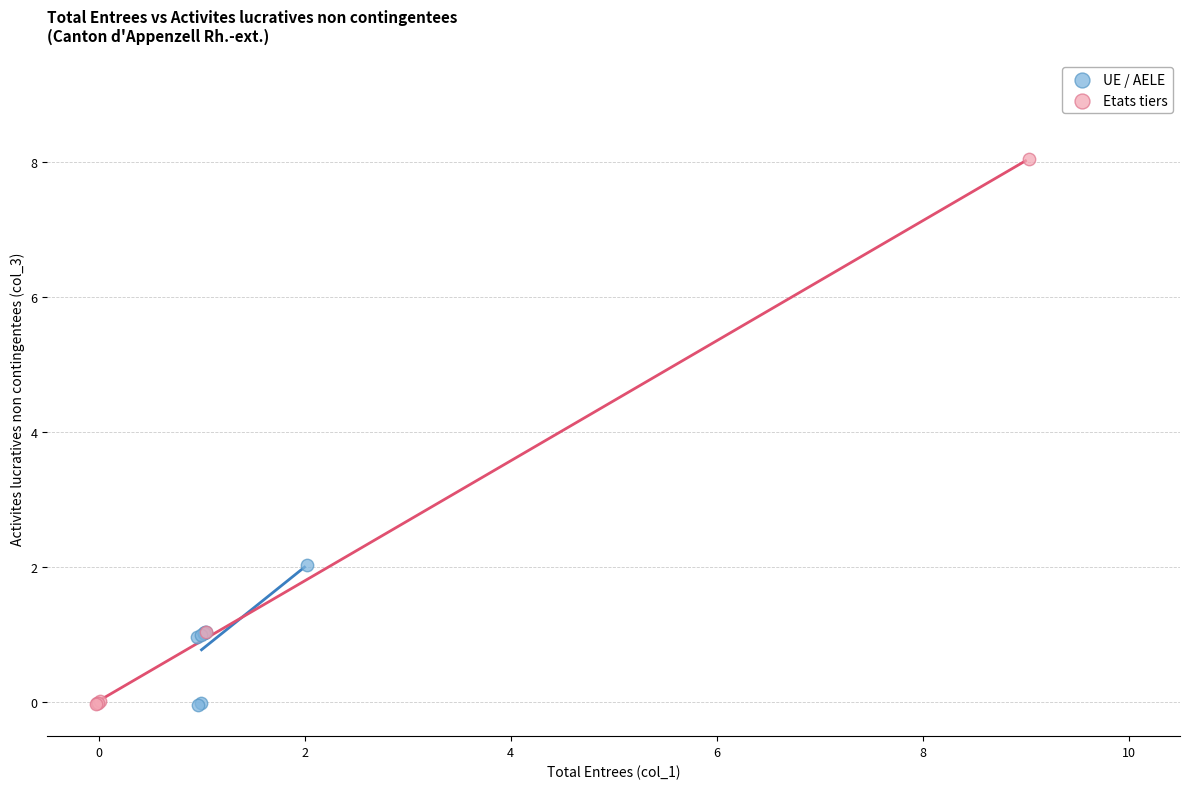

Which series has the widest spread of Y values?

Etats tiers